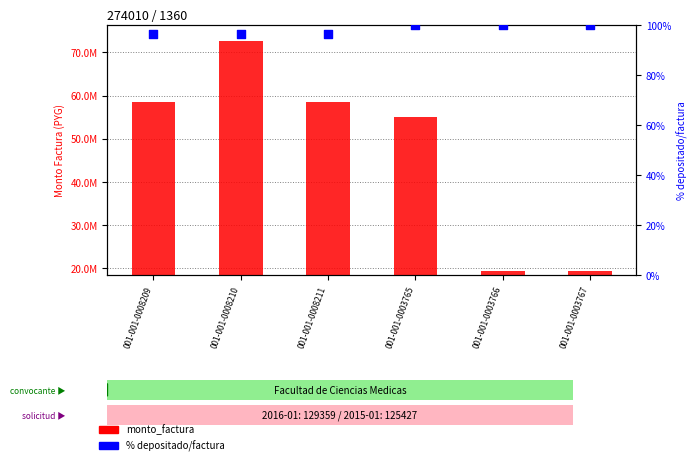

What are all the series names shown in the legend?

monto_factura, % depositado/factura